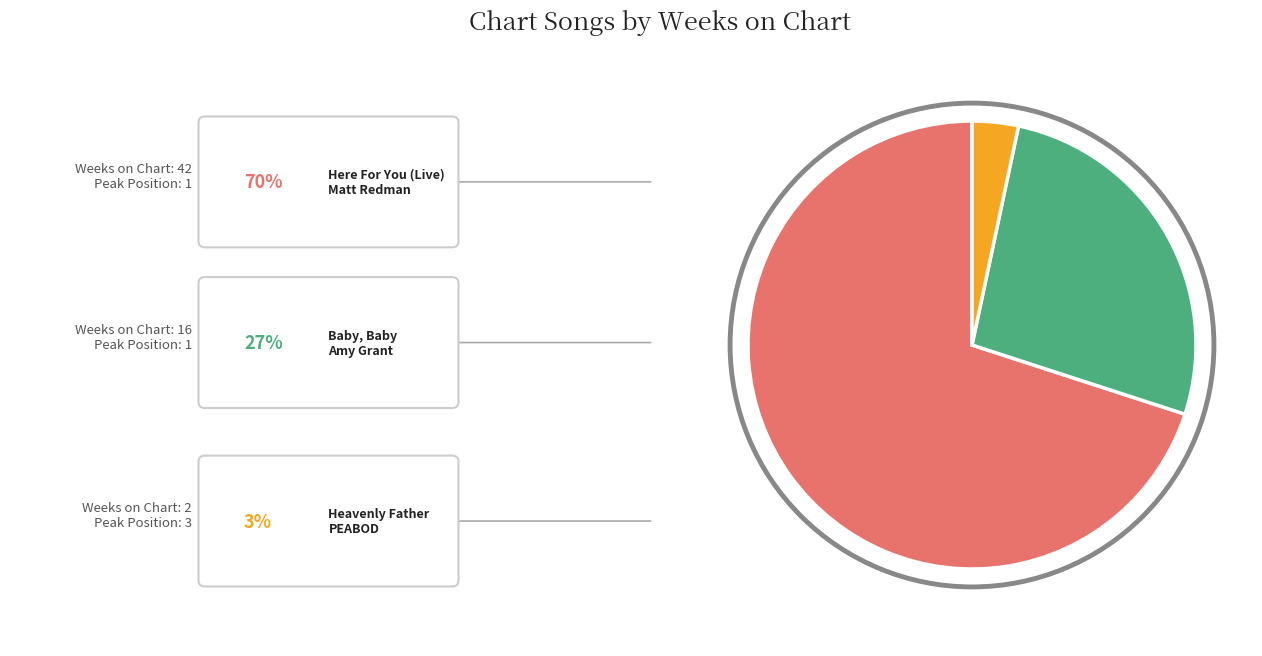

Is there any slice that represents more than half of the pie?

Yes